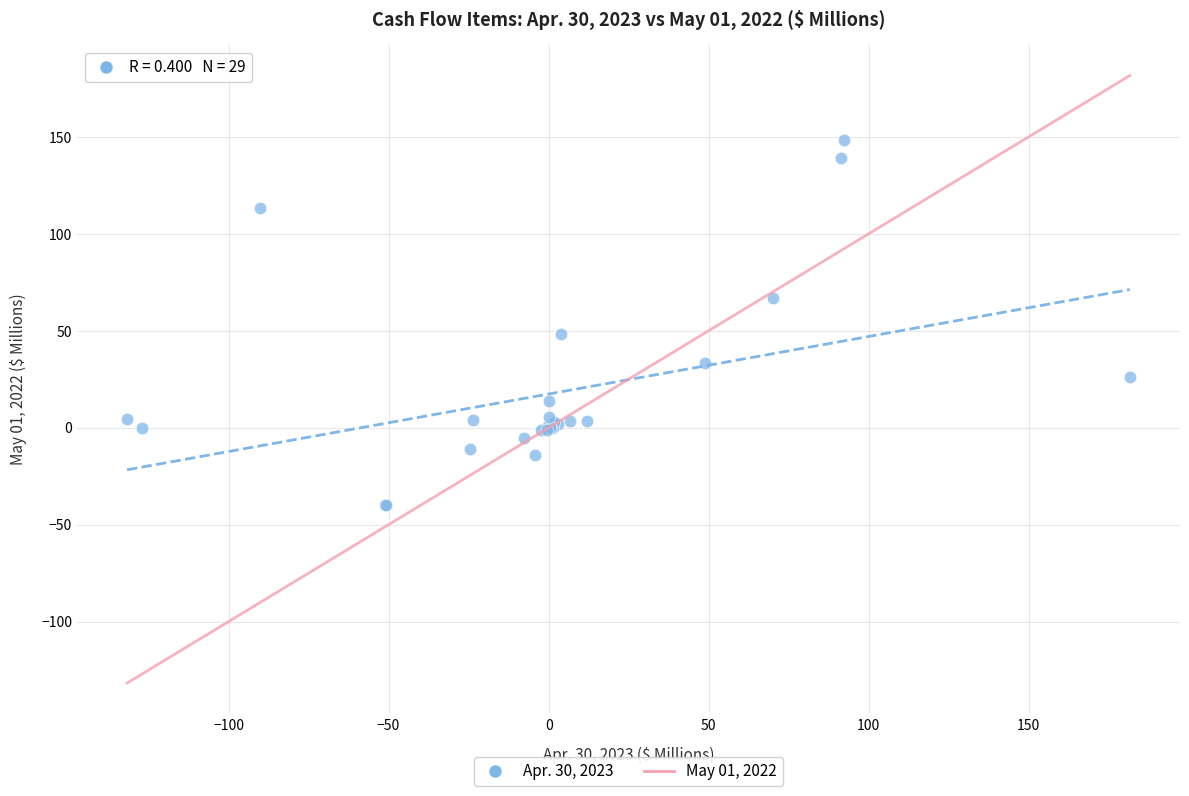

What Y value in the scatter plot is closest to 54?

48.2